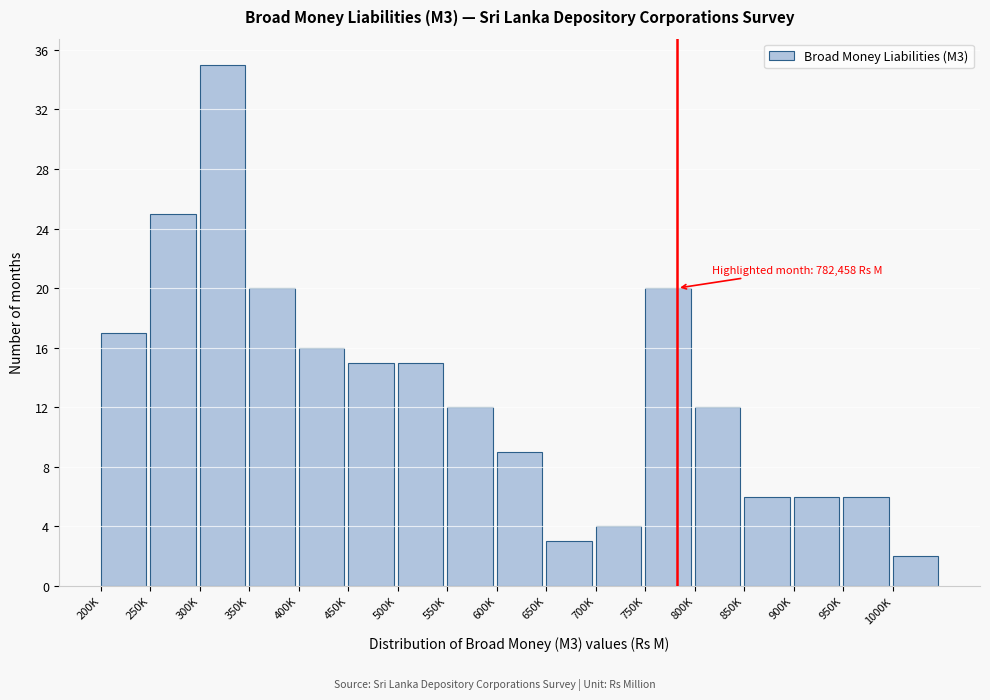

Reading right to left, what are all the values shown in this chart?

1000K=2	950K=6	900K=6	850K=6	800K=12	750K=20	700K=4	650K=3	600K=9	550K=12	500K=15	450K=15	400K=16	350K=20	300K=35	250K=25	200K=17